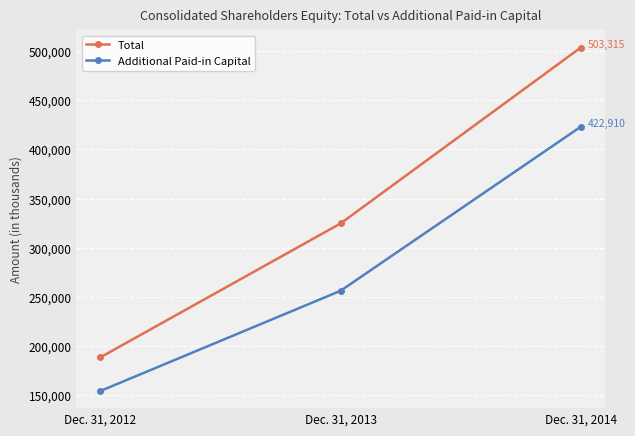

What are all the series names shown in the legend?

Total, Additional Paid-in Capital